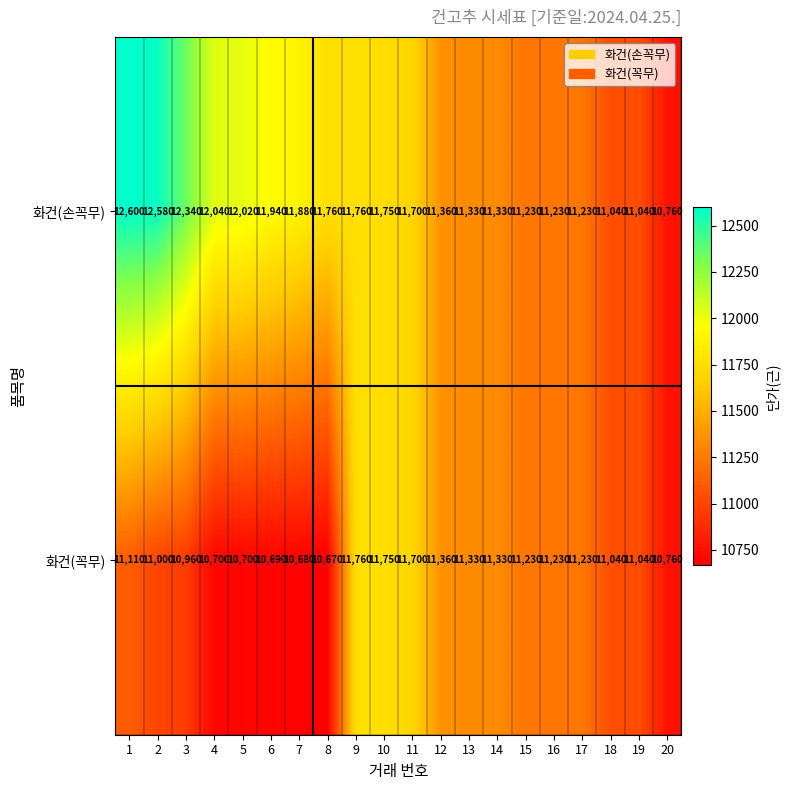

Read the 화건(손꼭무) value at 9.

11760